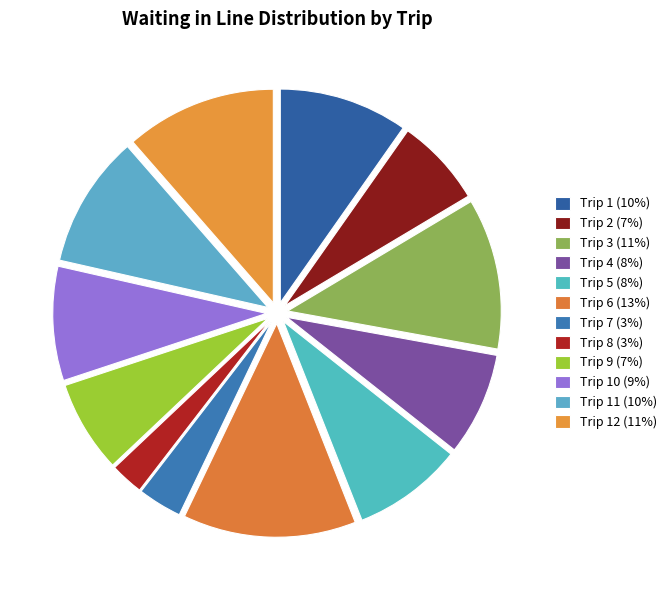

Count the number of slices in the pie.

12